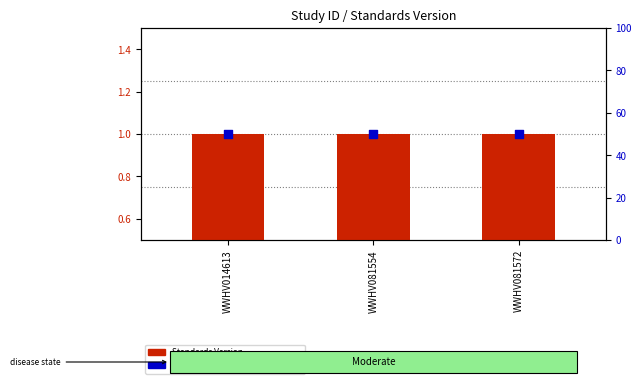

Which series has the widest spread of Y values?

Standards Version